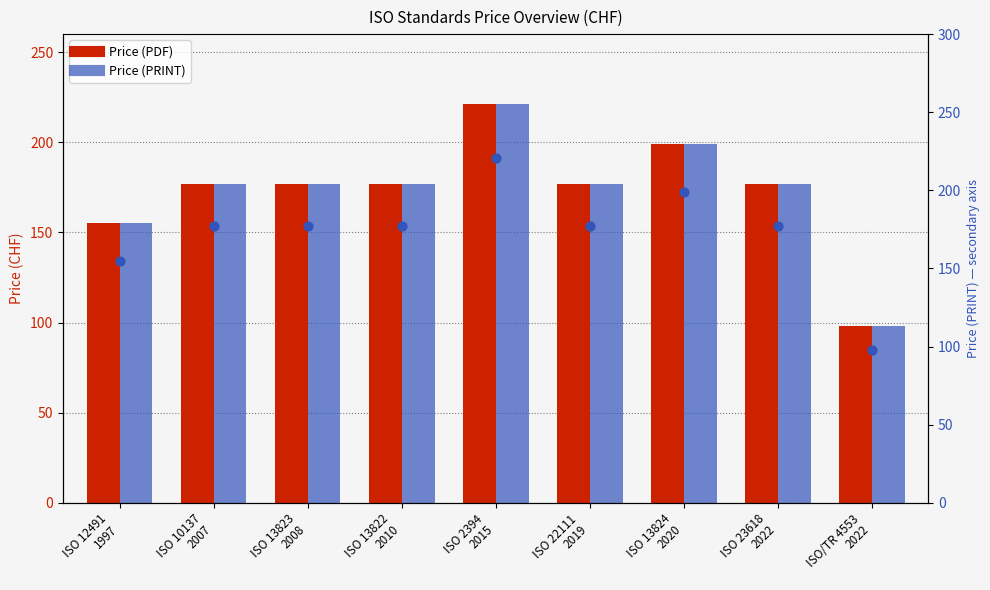

Which series has the widest spread of Y values?

Price (PDF)